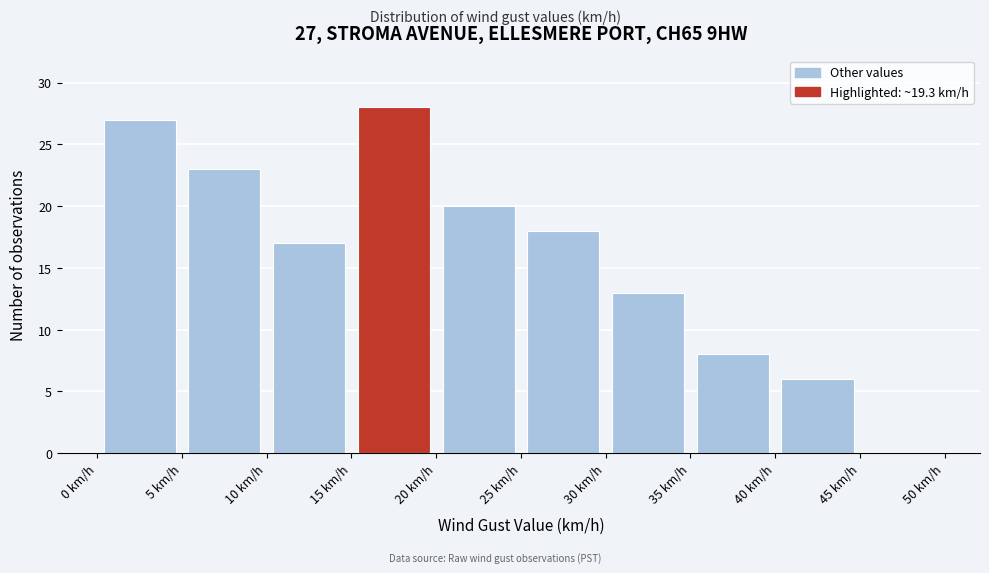

Over which range of the x-axis is the bar tallest?

15 to 20